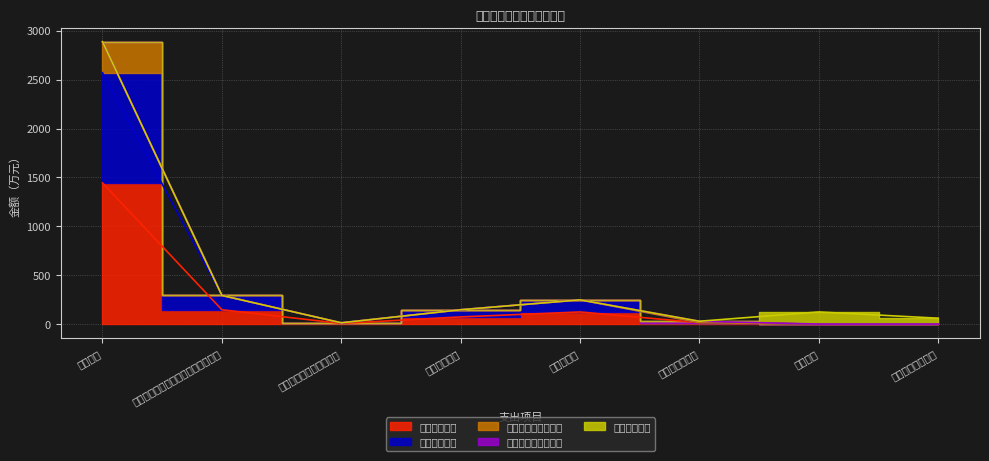

What is the sum of the 基本支出合计 values at 其他社会保障和就业支出 and 行政单位离退休?

20.8